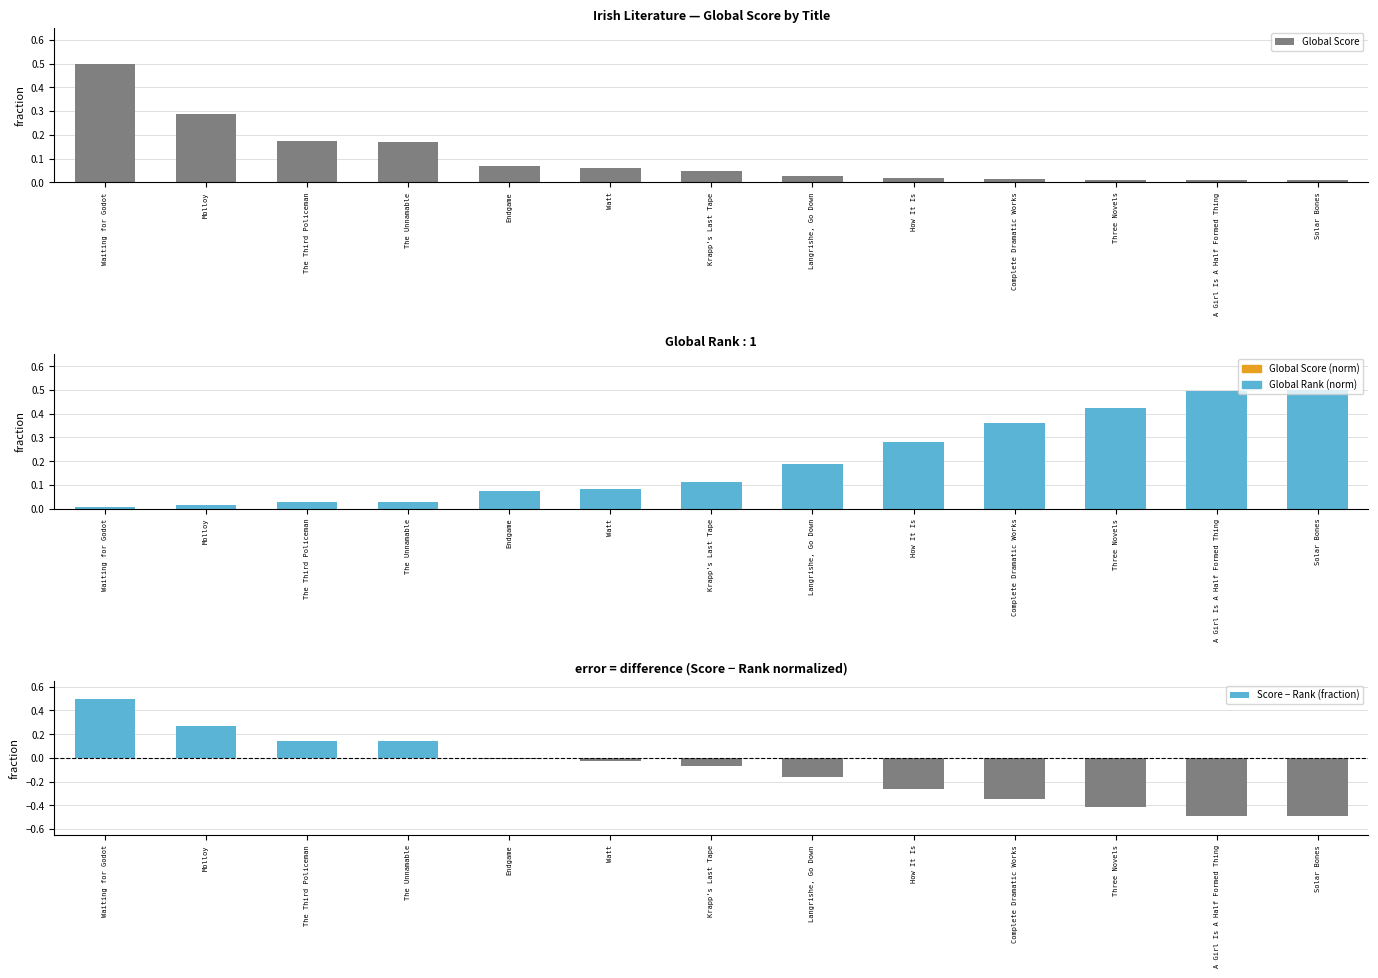

What is the label of the 11th bar from the left?

Three Novels